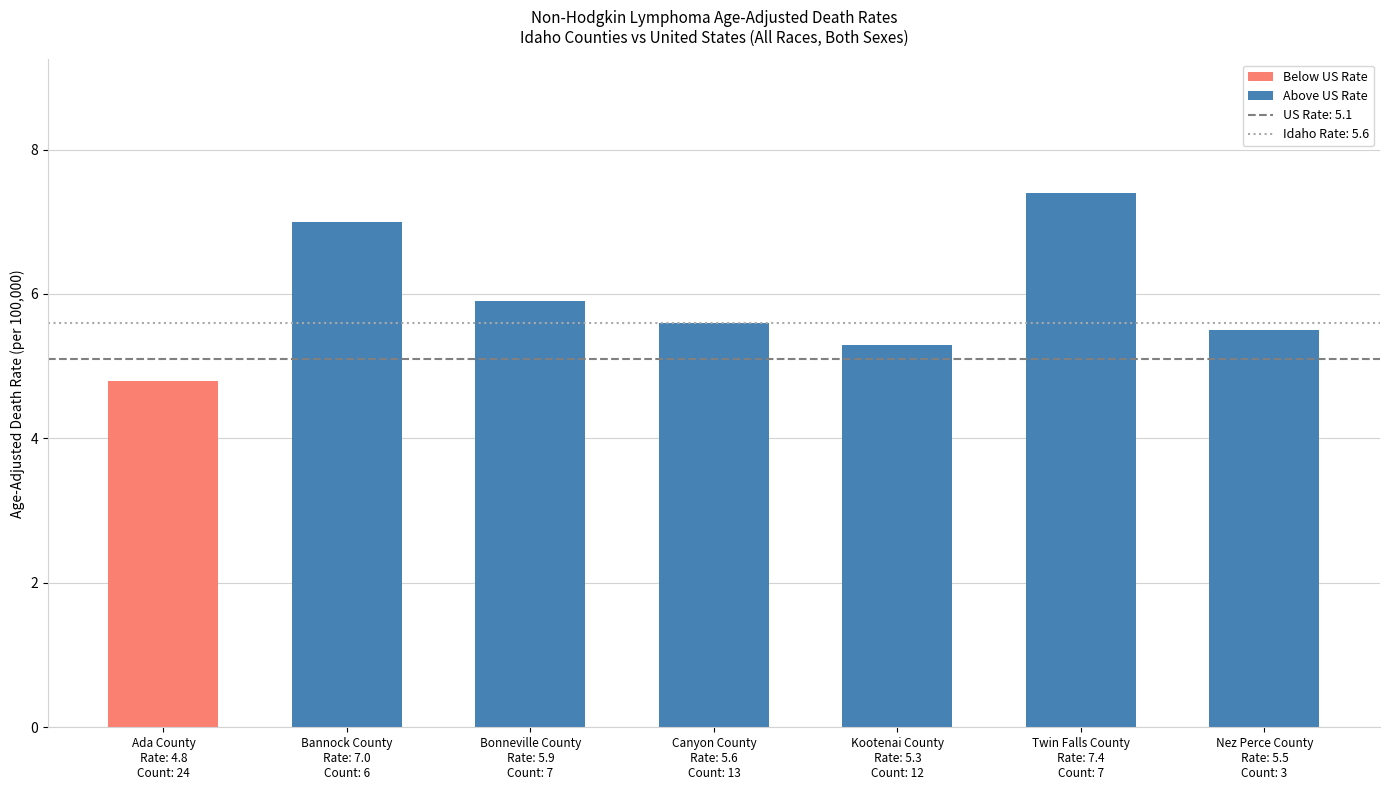

At which label is the value closest to 6?

Bonneville County
Rate: 5.9
Count: 7